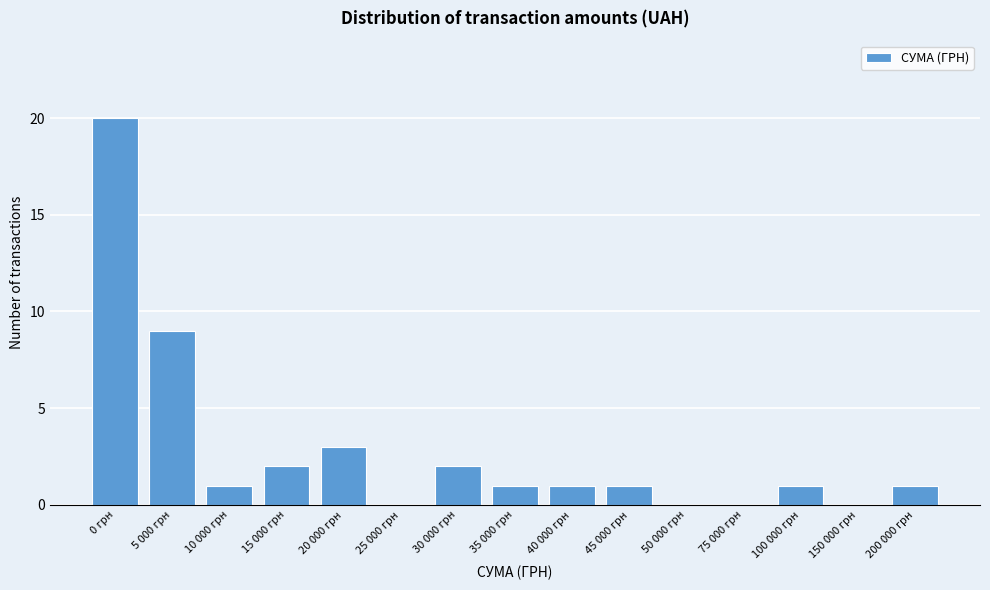

Reading right to left, extract all data points from this chart.

200 000 грн=1	150 000 грн=0	100 000 грн=1	75 000 грн=0	50 000 грн=0	45 000 грн=1	40 000 грн=1	35 000 грн=1	30 000 грн=2	25 000 грн=0	20 000 грн=3	15 000 грн=2	10 000 грн=1	5 000 грн=9	0 грн=20